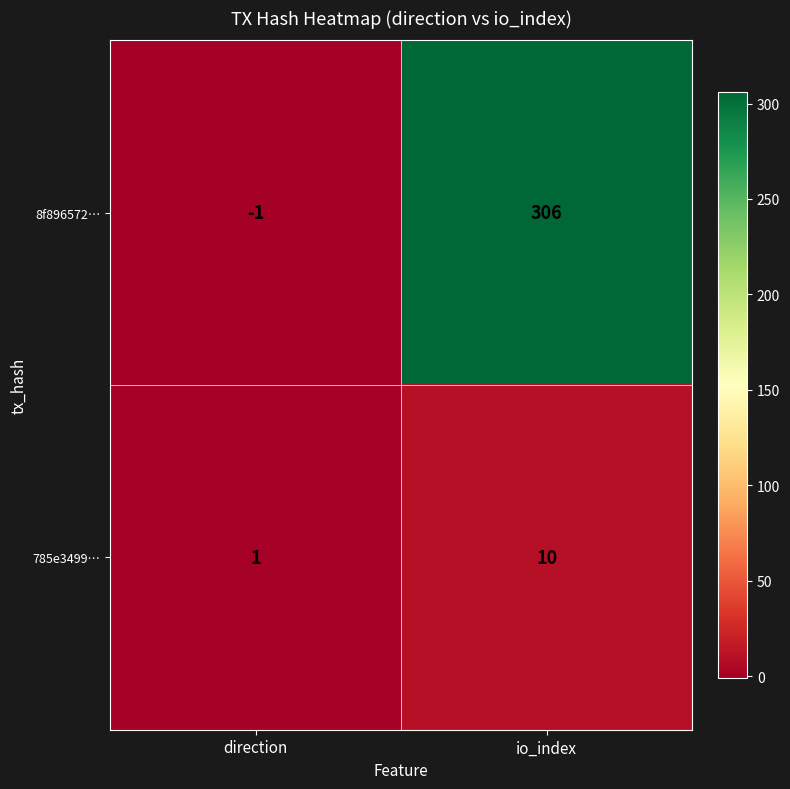

Between direction and io_index, which series saw the biggest shift?

8f896572…